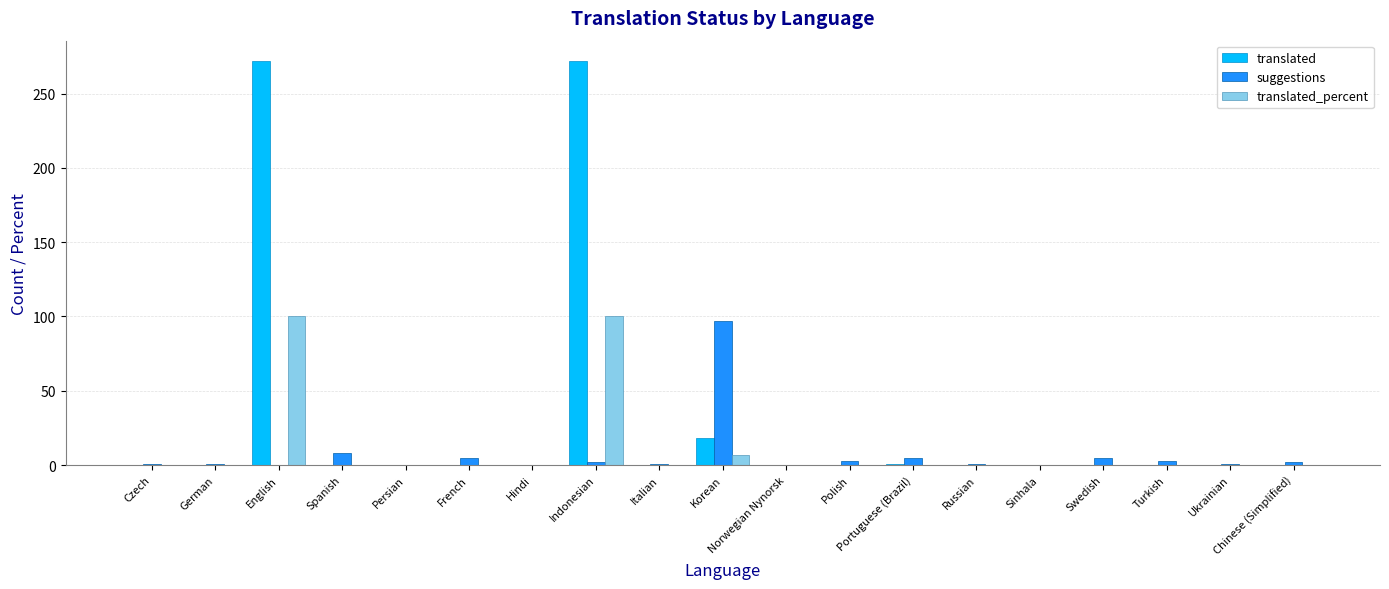

How many series are shown in this chart?

3